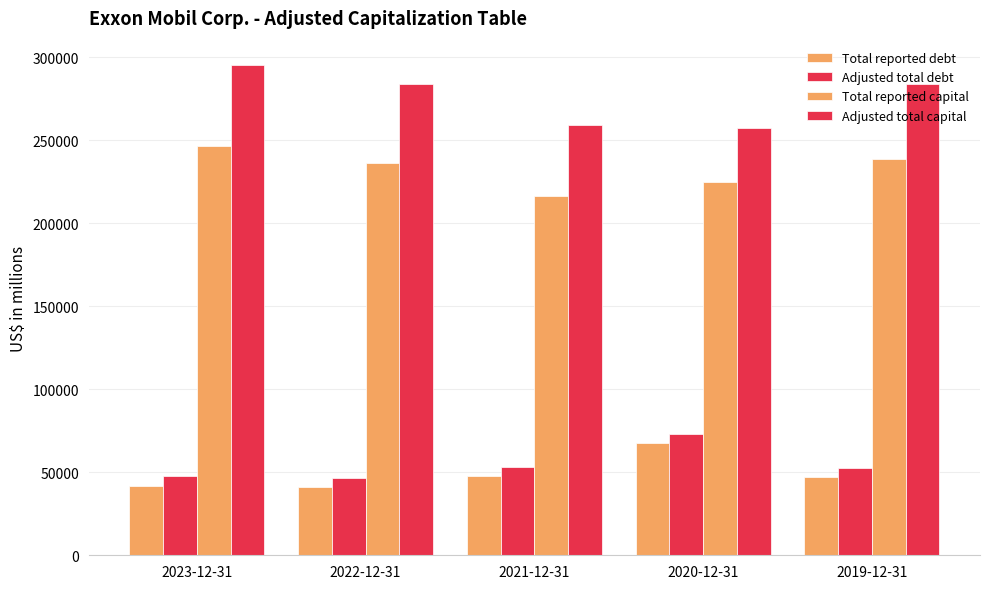

Rank the categories by Adjusted total capital value from lowest to highest.

2020-12-31, 2021-12-31, 2022-12-31, 2019-12-31, 2023-12-31